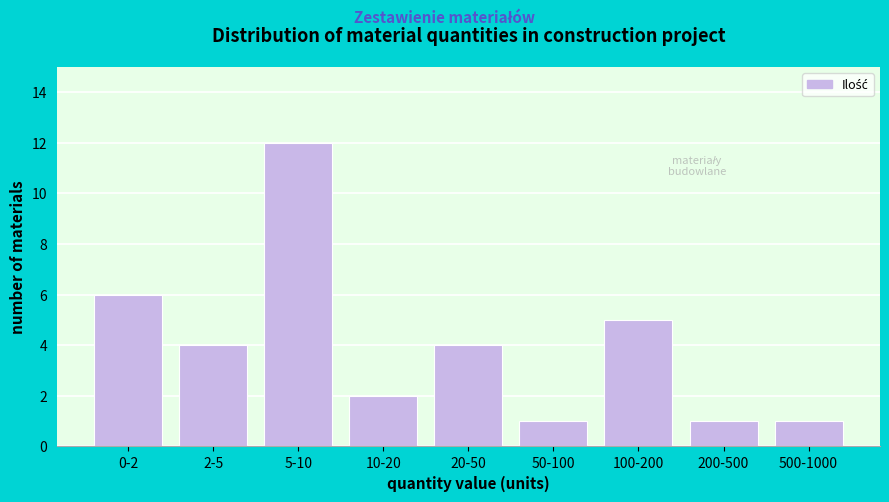

Reading left to right, transcribe all the data shown in this chart.

0-2=6	2-5=4	5-10=12	10-20=2	20-50=4	50-100=1	100-200=5	200-500=1	500-1000=1